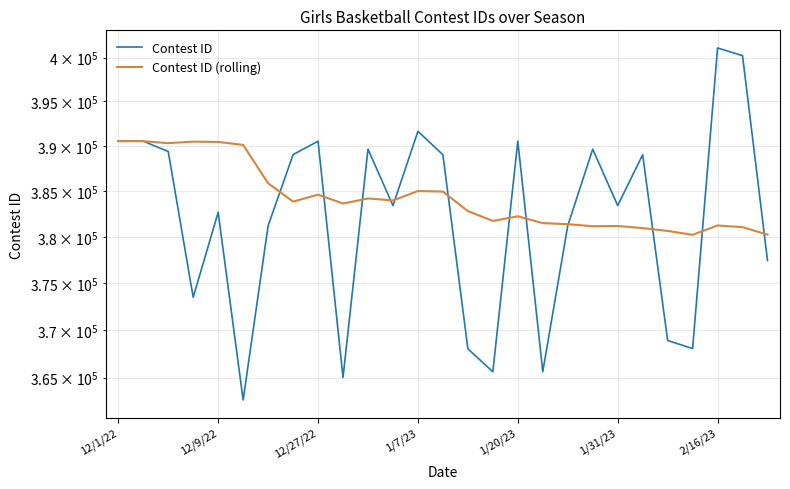

What is the difference between the maximum and minimum values in the Contest ID (rolling) series?

10323.3